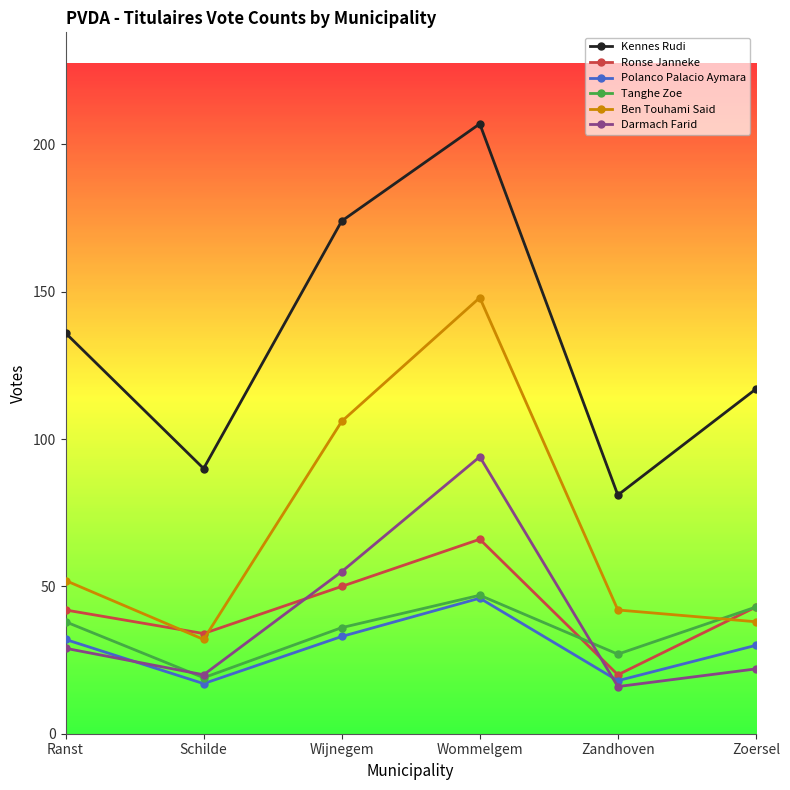

How many lines are shown in the chart?

6